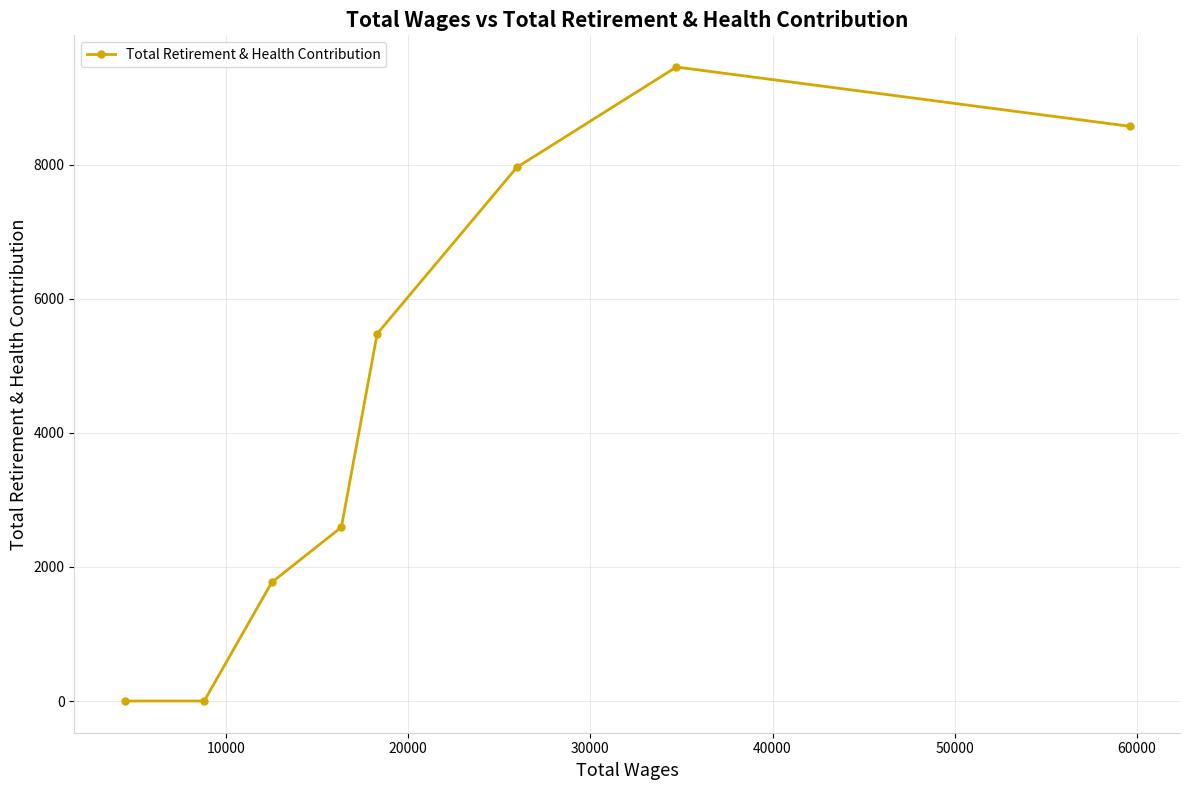

What is the greatest value displayed?

9457